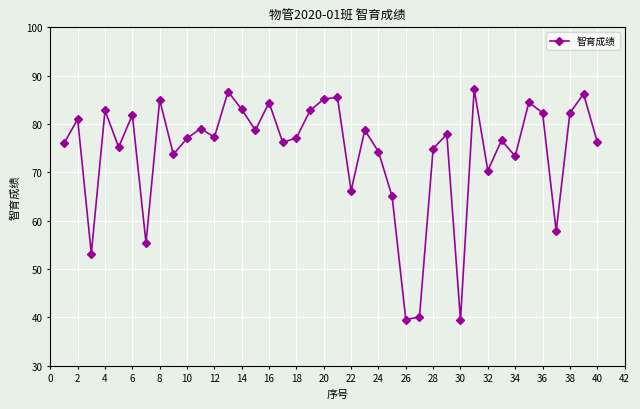

True or false: the data has more than 2 interior local peaks.

True